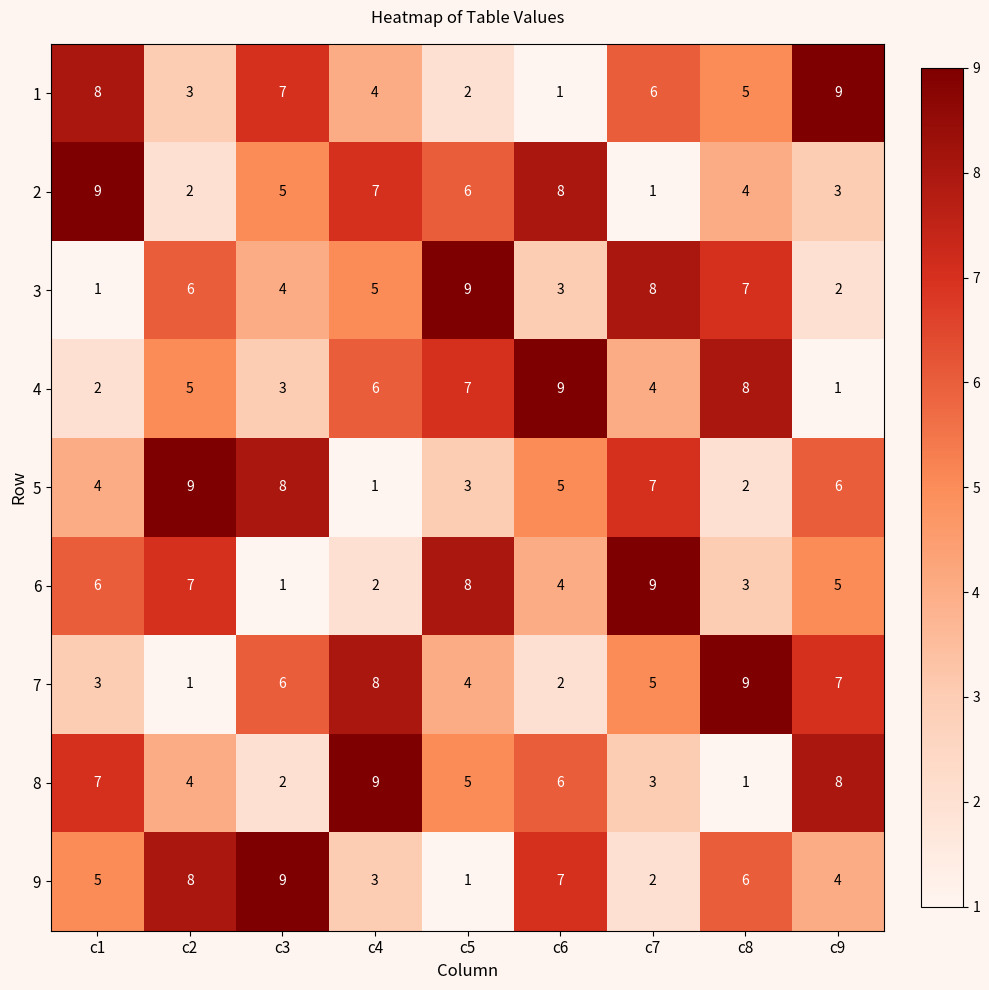

At how many categories does at least one series exceed 3?

9